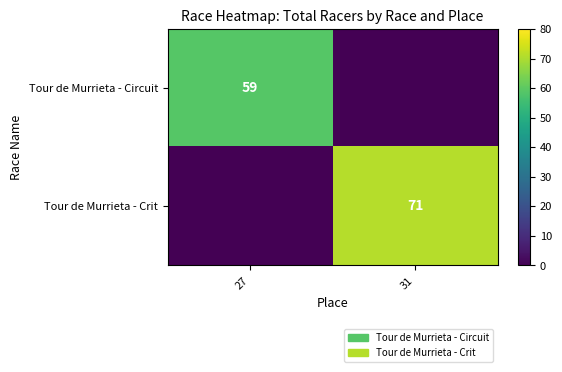

Is it true that Tour de Murrieta - Circuit equals 23 at 27?

False